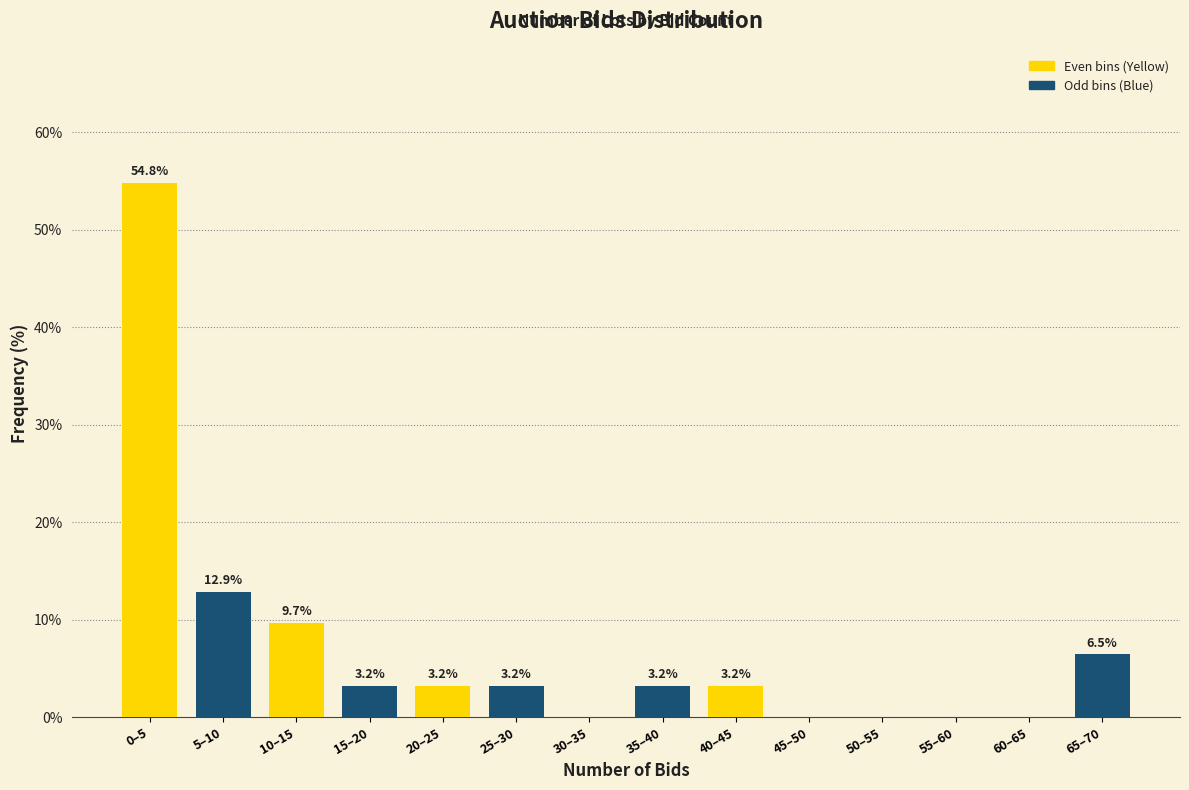

At which category does the chart reach its peak across all series?

0–5